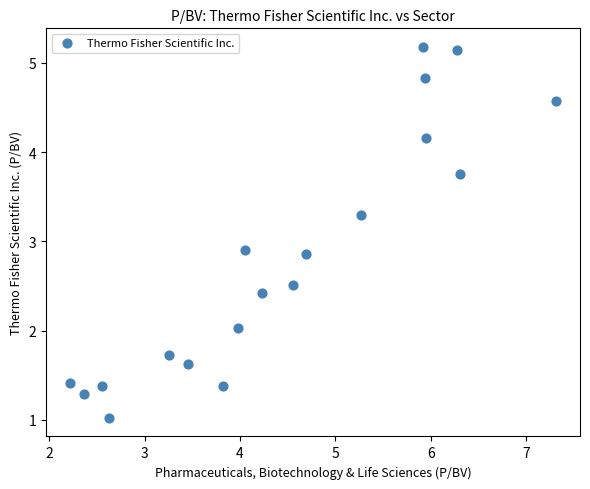

What is the range of Y values (max minus min)?

4.2